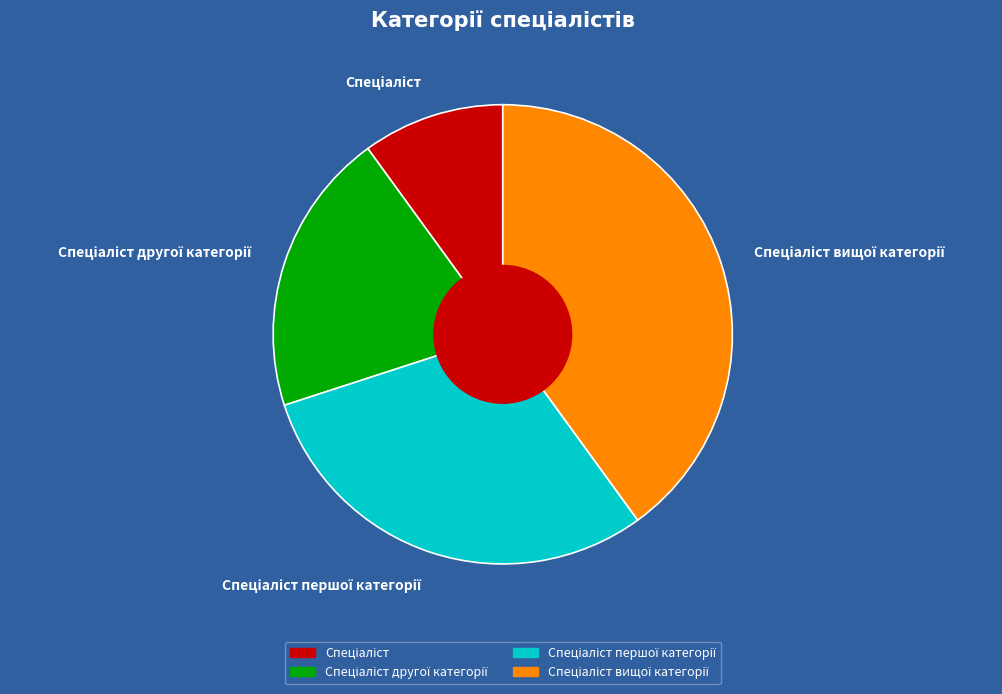

Is there any slice that represents more than half of the pie?

No